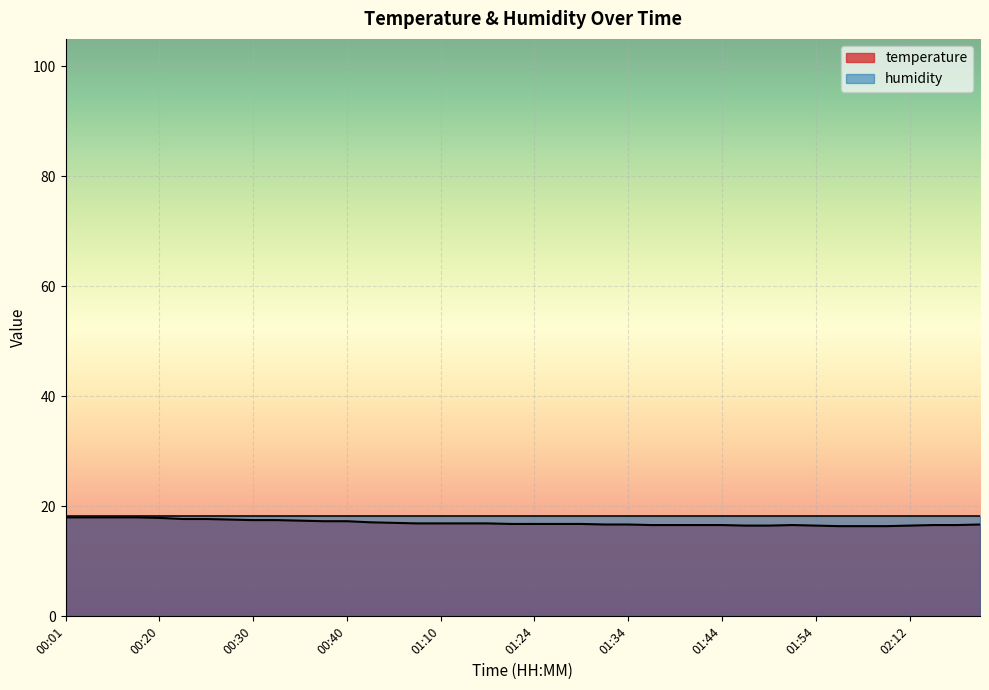

How many points are higher than both their immediate neighbors (excluding endpoints)?

1